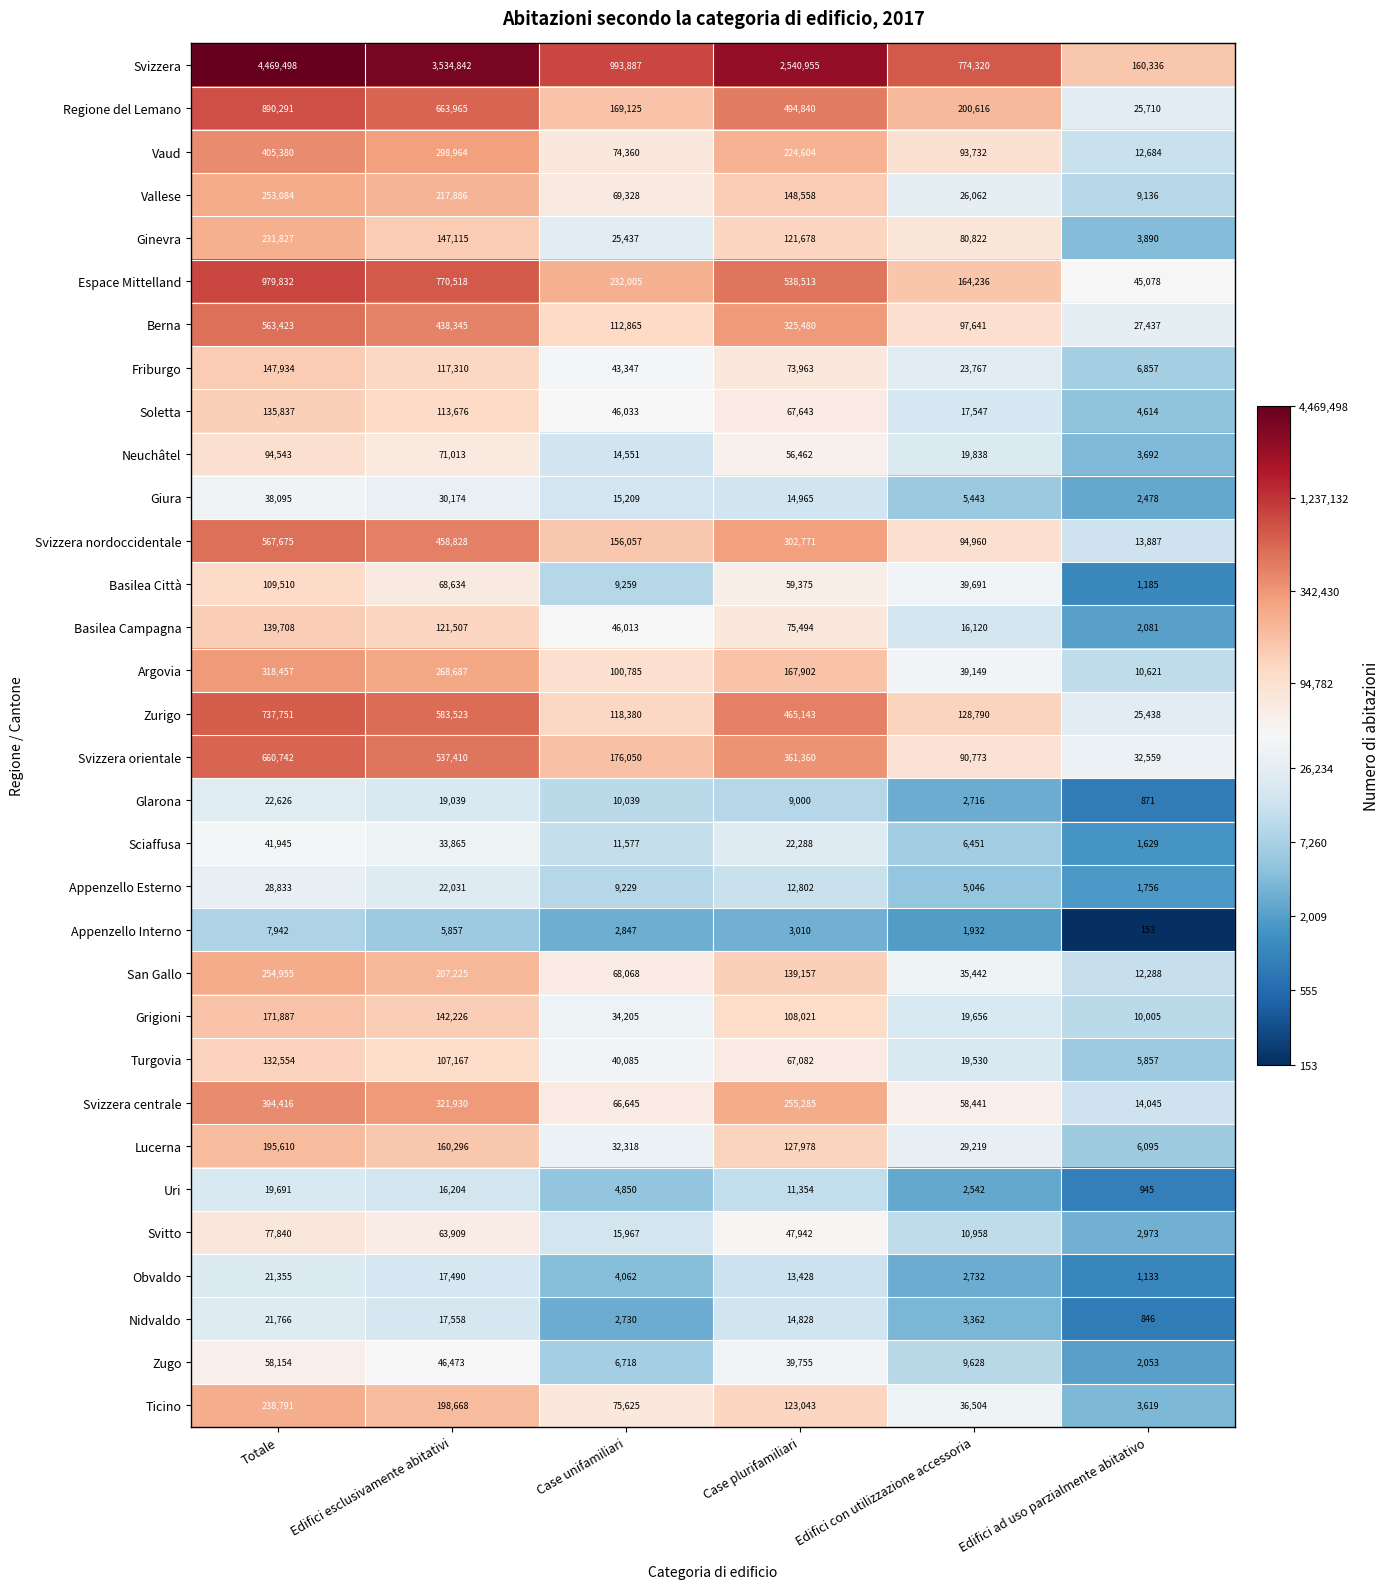

What is the greatest value displayed?

4469498